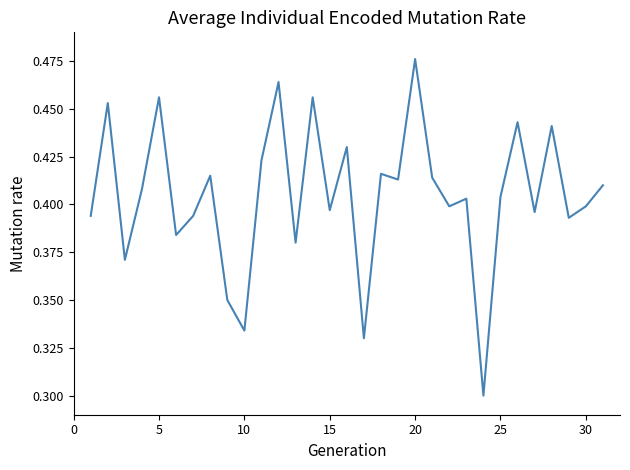

True or false: there are more than 1 points higher than both neighbors.

True